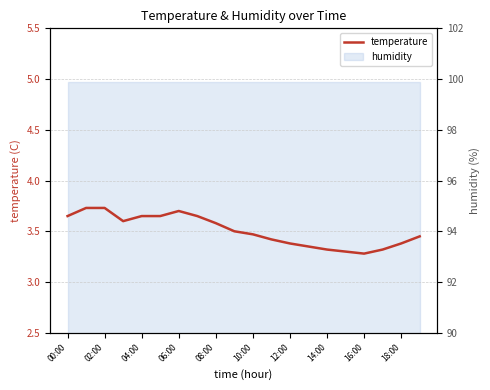

What is the sum of the values at 12 and 11?

6.8